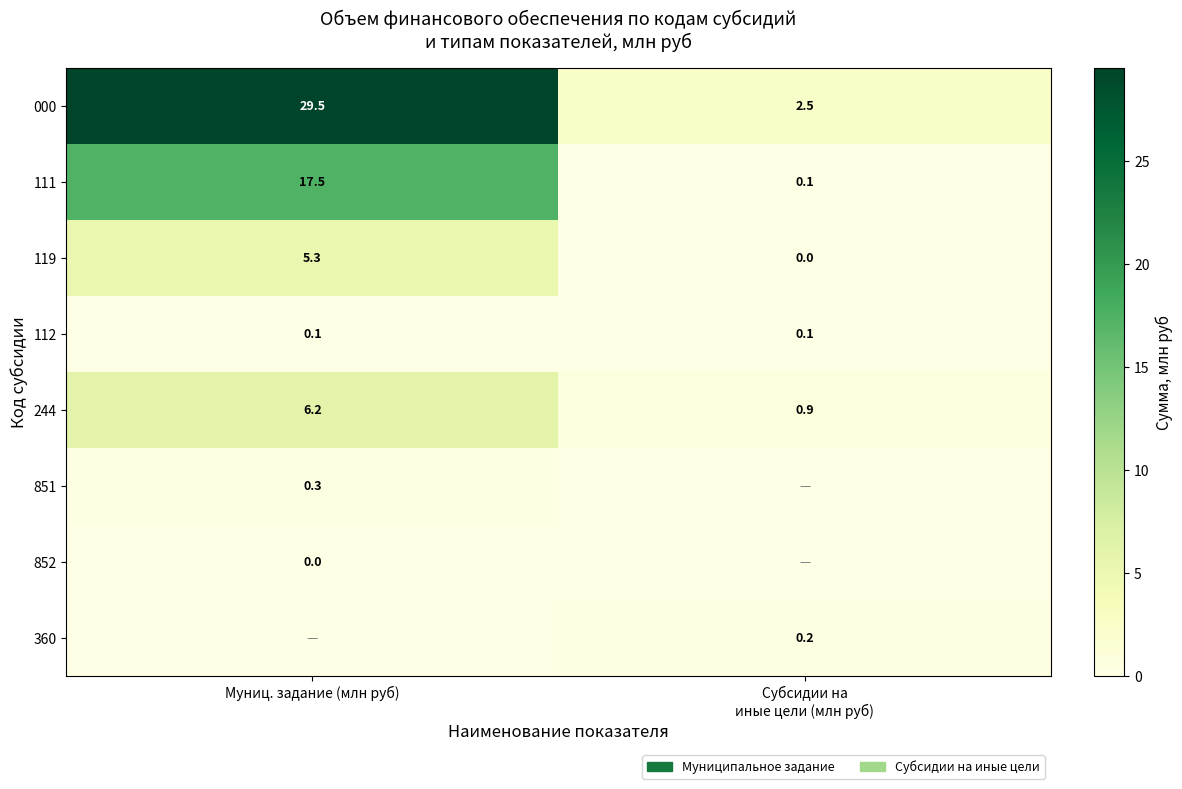

Count the number of categories in the chart.

2